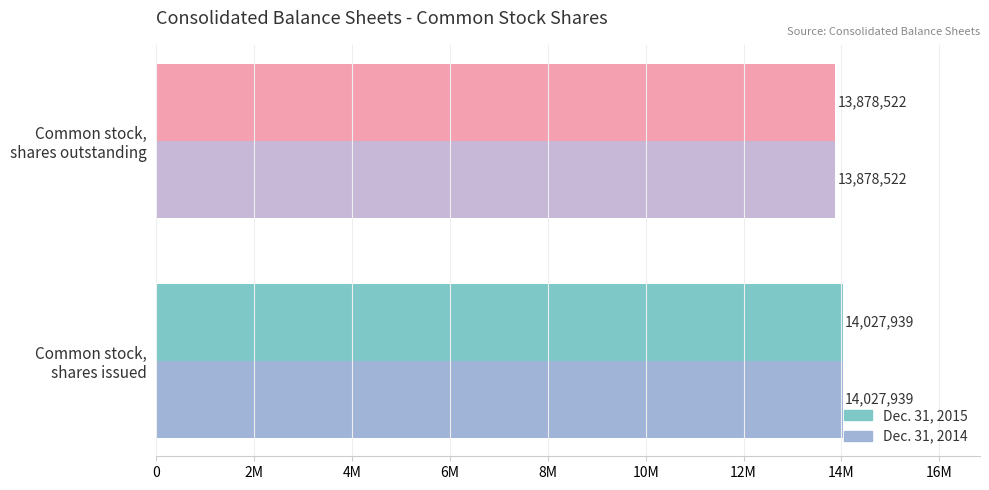

Count the Dec. 31, 2015 values in the range 13878522 to 14027939.

2